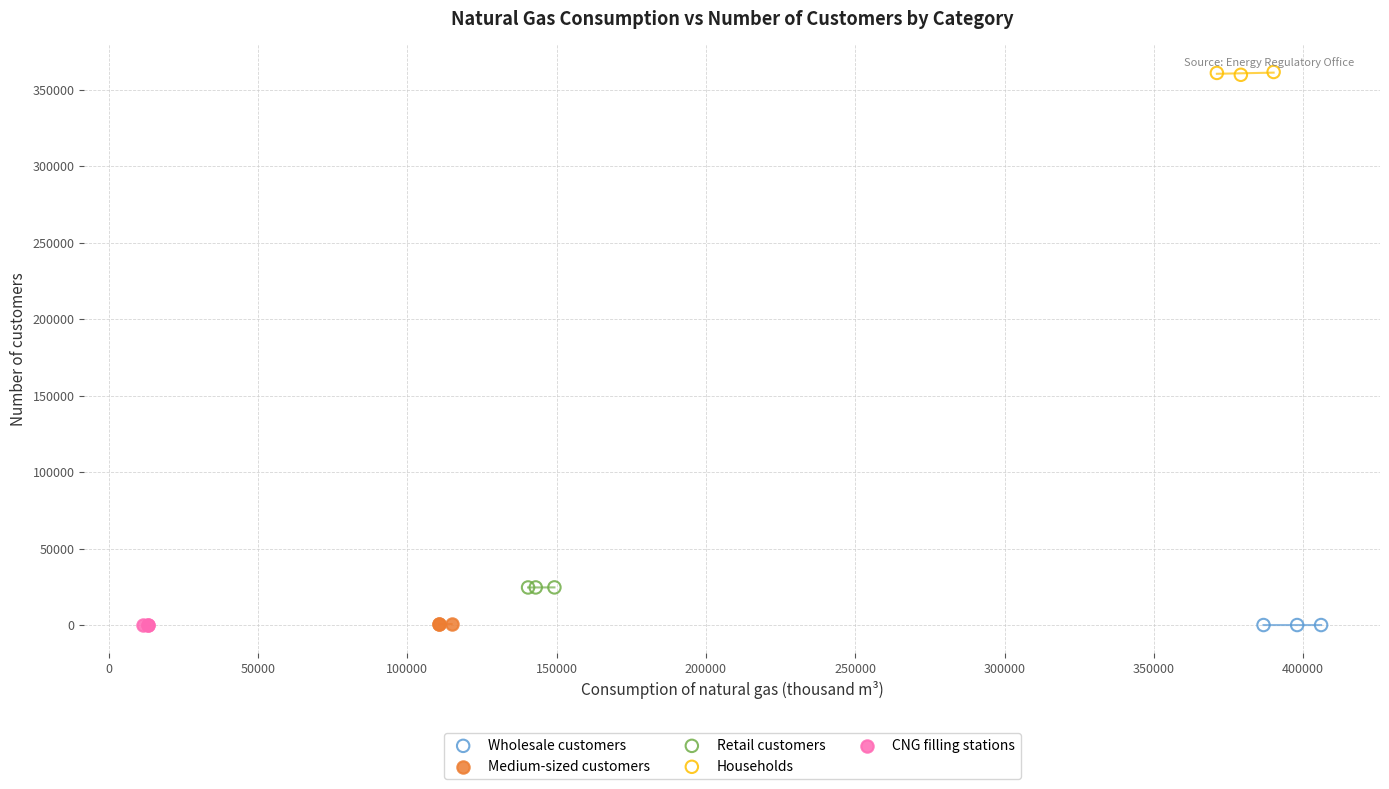

Which series contains the highest Y value?

Households